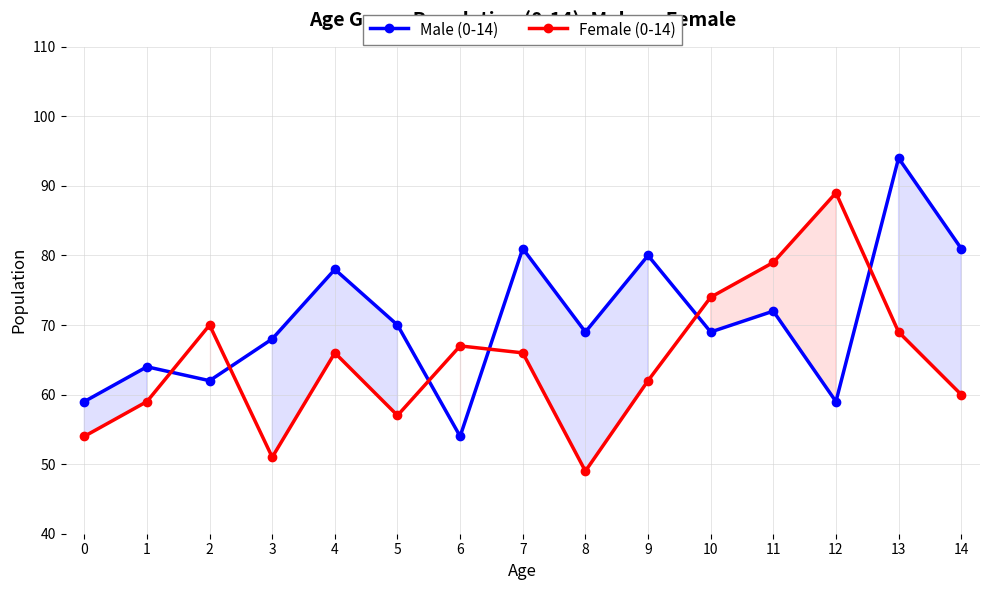

Is this an area chart (filled region under the line)?

No